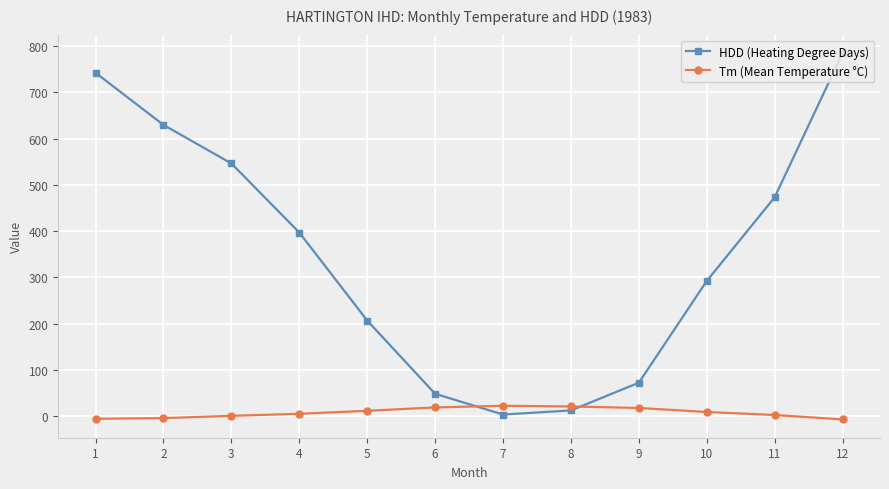

How many values in the HDD (Heating Degree Days) series exceed 396?

6